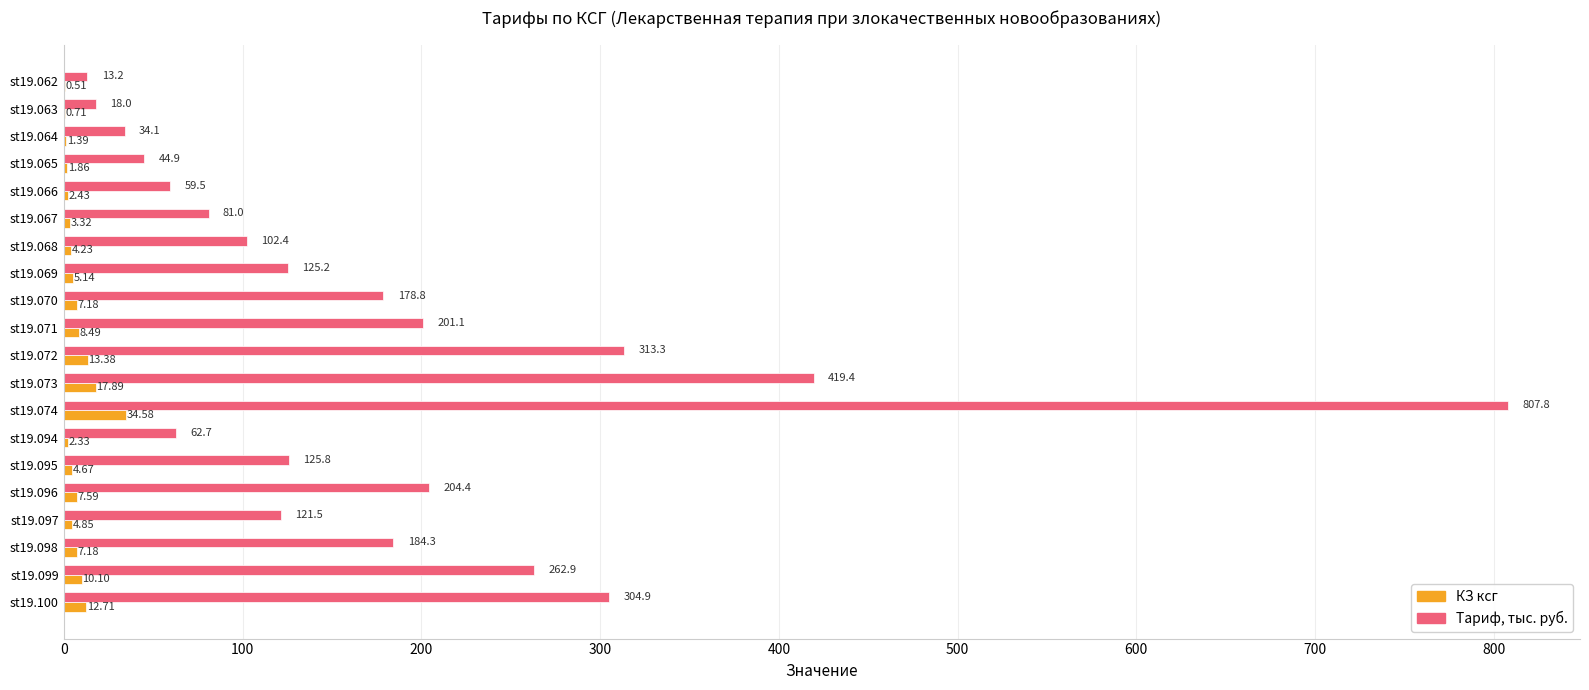

What are all the series names shown in the legend?

КЗ ксг, Тариф, тыс. руб.